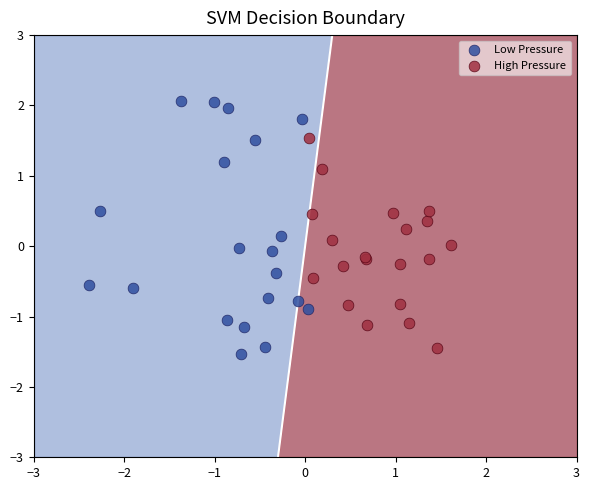

What are all the series names shown in the legend?

Low Pressure, High Pressure